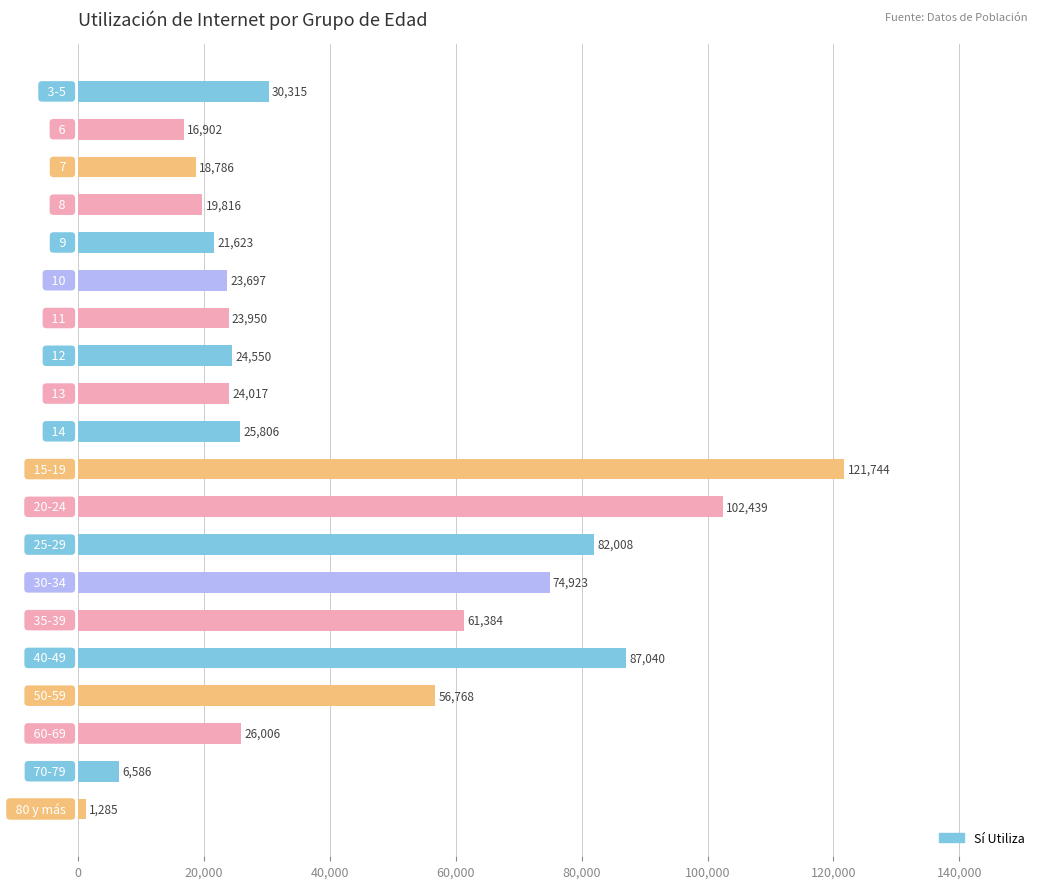

What is the average value?

42482